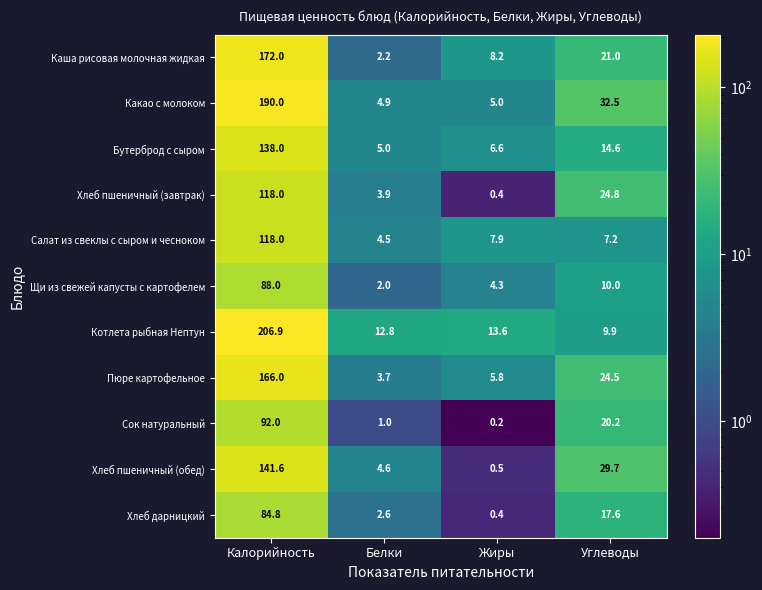

What is the difference between the Котлета рыбная Нептун values at Жиры and Калорийность?

193.3